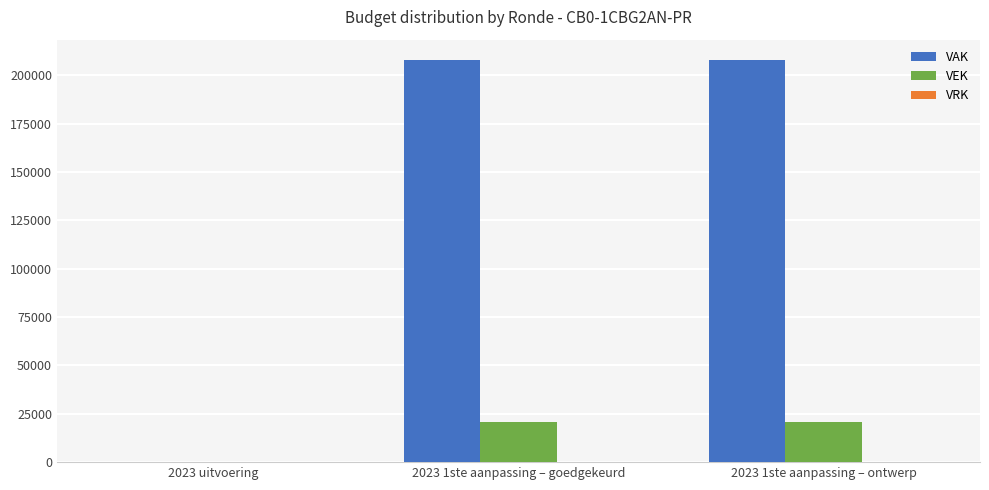

Is the value of VEK at 2023 uitvoering greater than the value of VAK at 2023 1ste aanpassing – goedgekeurd?

No